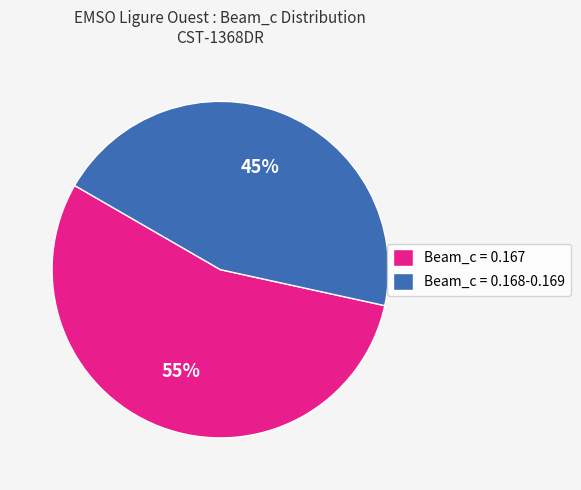

Count the number of slices in the pie.

2